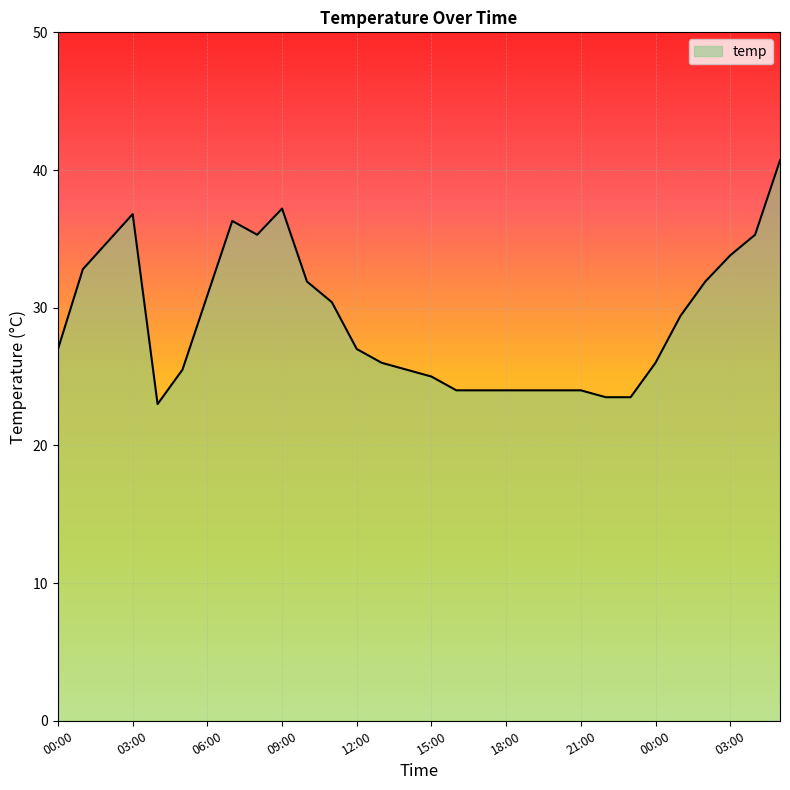

What is the greatest value displayed?

40.7